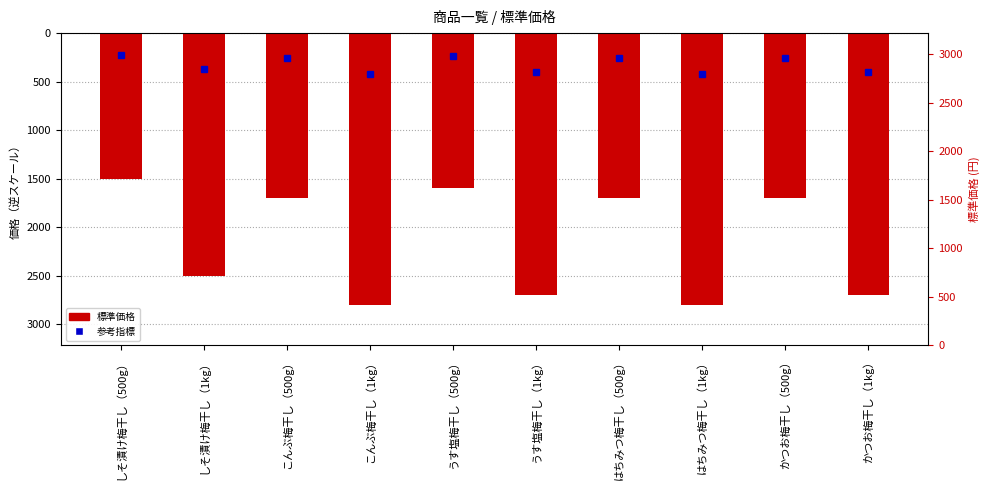

Where is the data nearest to the value -2150?

しそ漬け梅干し（1kg）